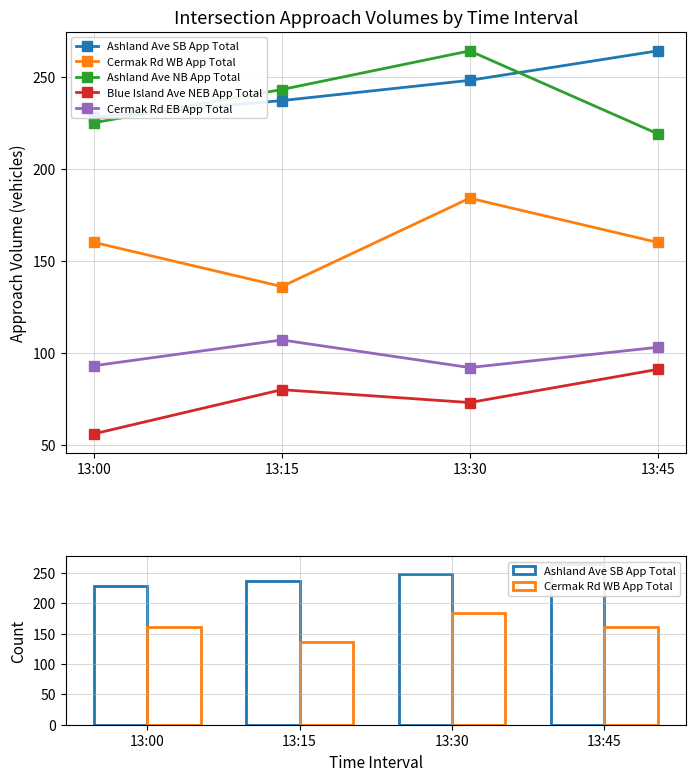

What is the spread (max minus min) of values at 13:15?

163